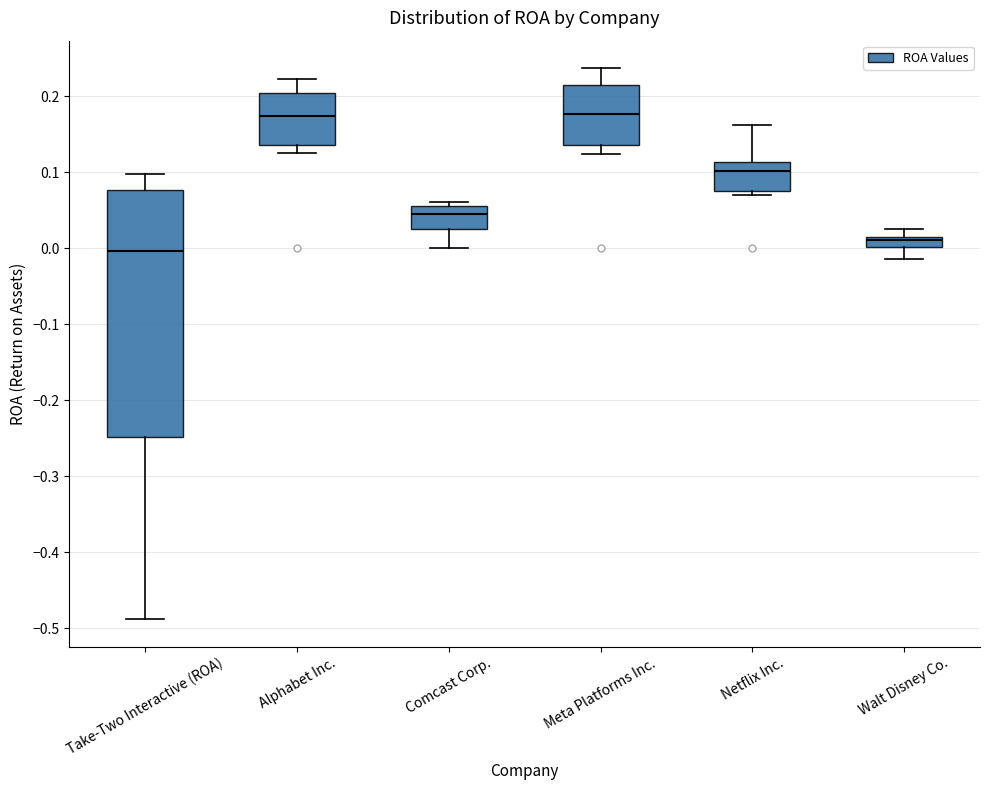

Which box is the tallest, from its lower edge to its upper edge?

Take-Two Interactive (ROA)